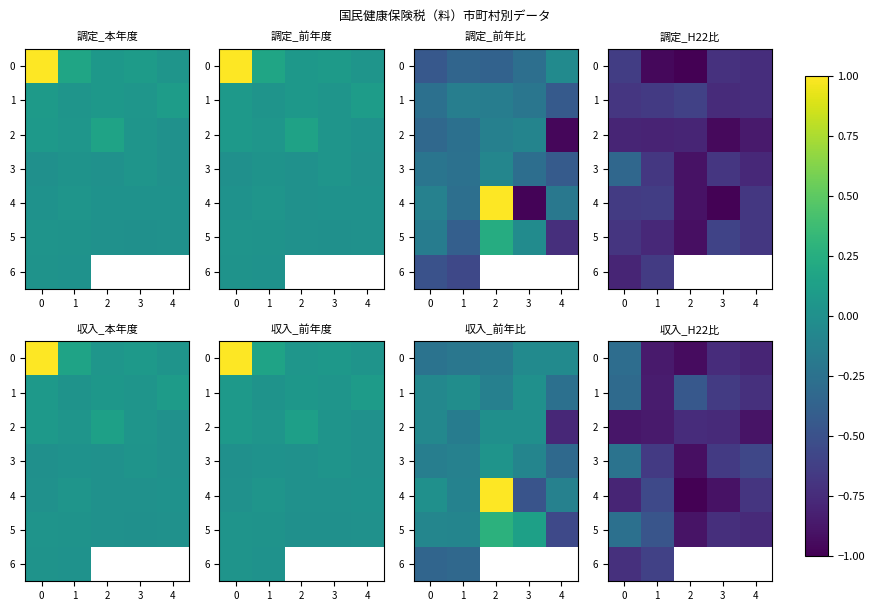

What is the spread (max minus min) of values at 1?

0.4